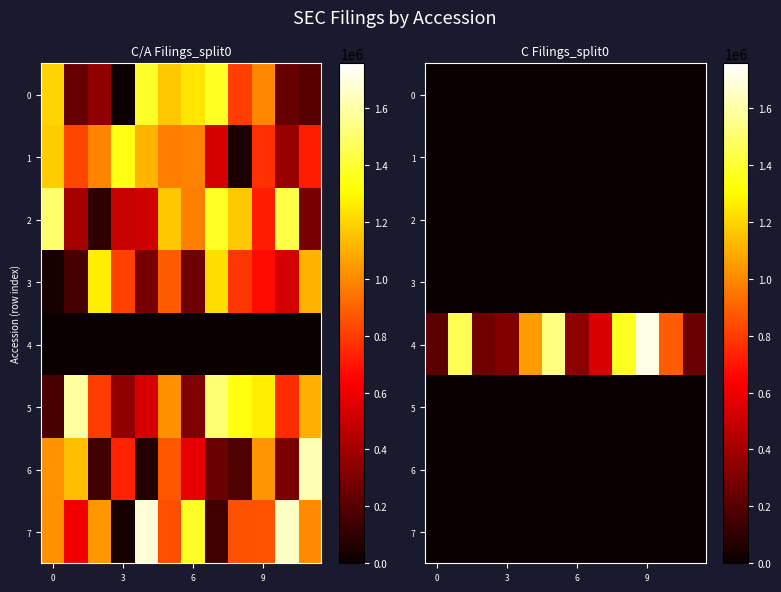

What is the total value across all series at 5?

1536694.7